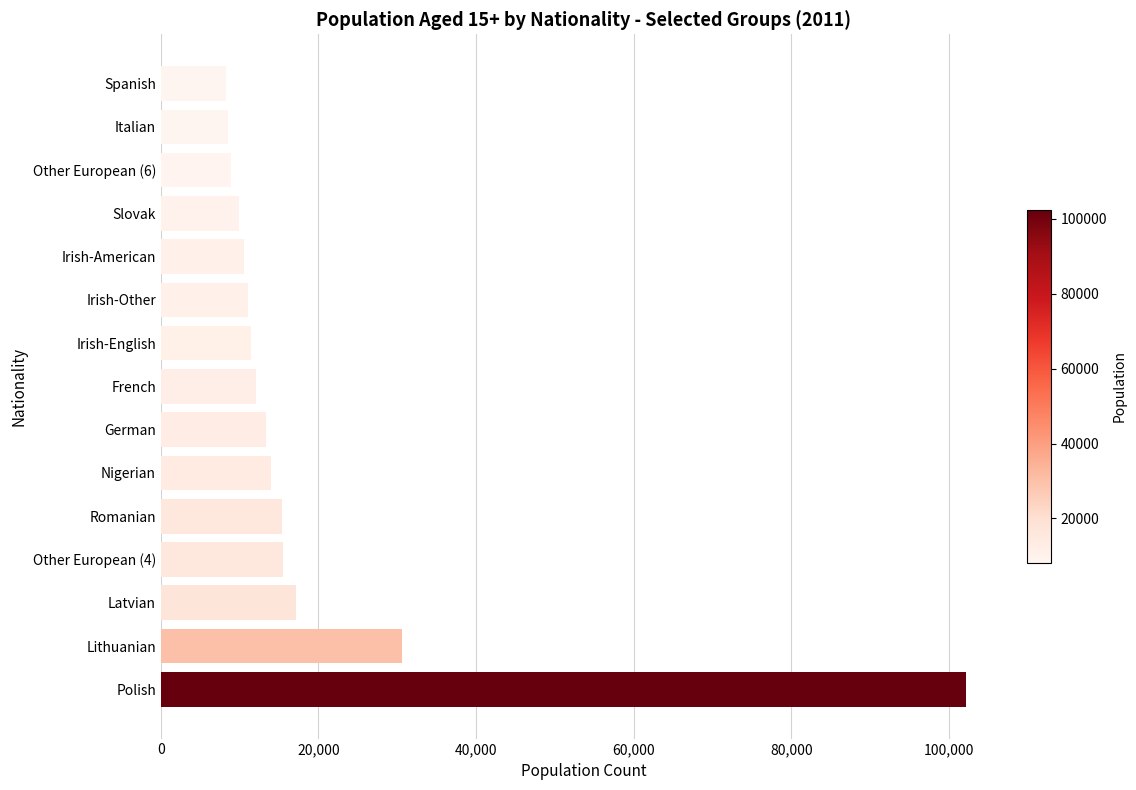

The value at Lithuanian is 45437. True or false?

False